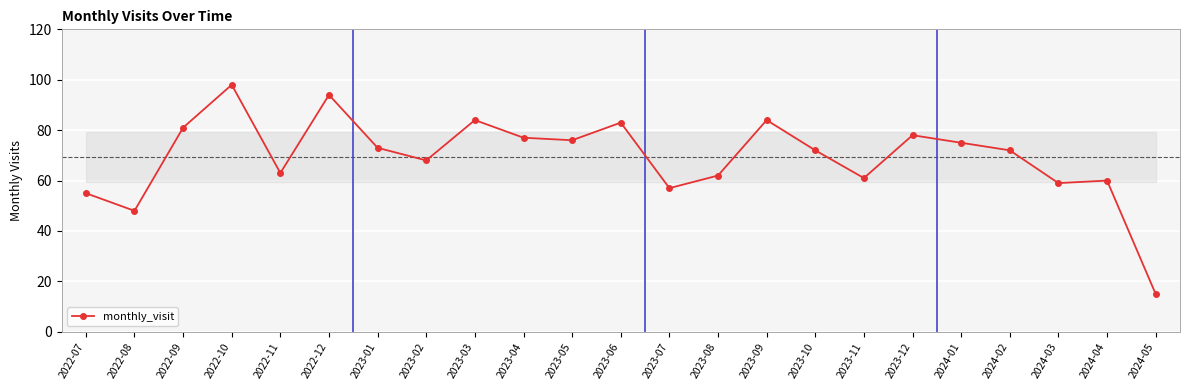

What is the sum of all values?

1595